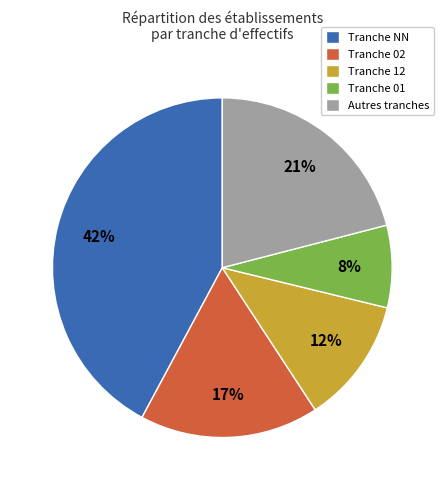

Rank the categories by value from highest to lowest.

Tranche NN, Autres tranches, Tranche 02, Tranche 12, Tranche 01